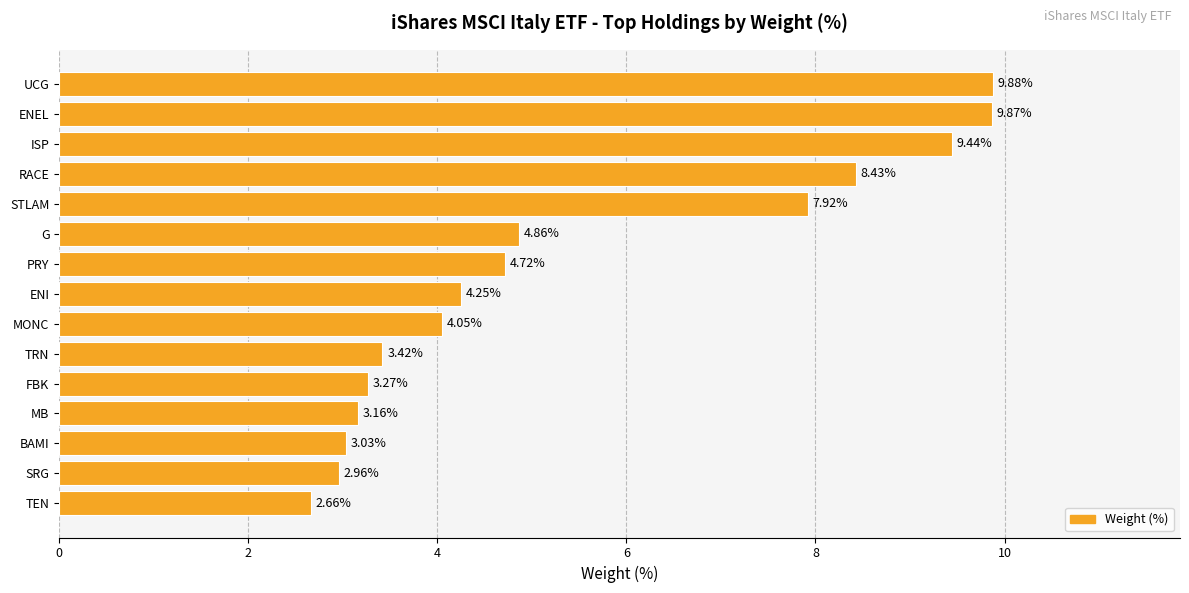

Rank the categories by value from lowest to highest.

TEN, SRG, BAMI, MB, FBK, TRN, MONC, ENI, PRY, G, STLAM, RACE, ISP, ENEL, UCG